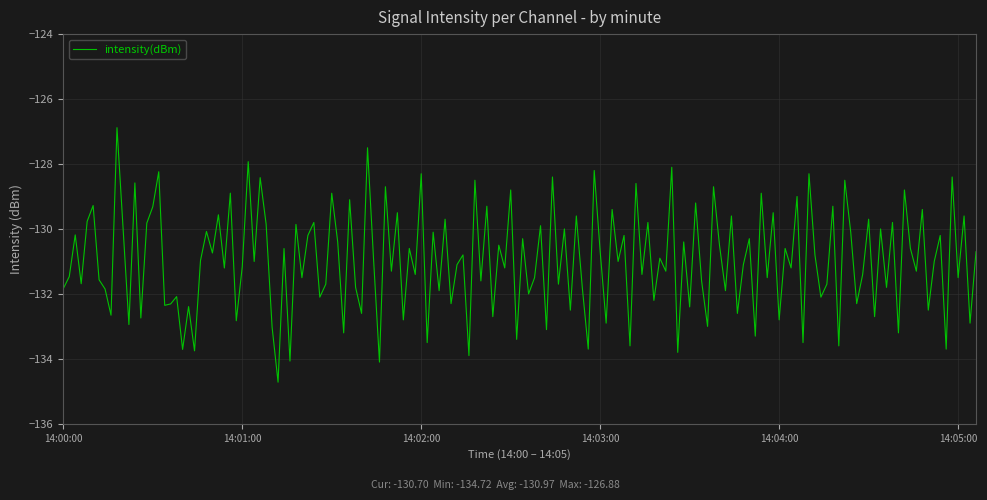

How many lines are shown in the chart?

1